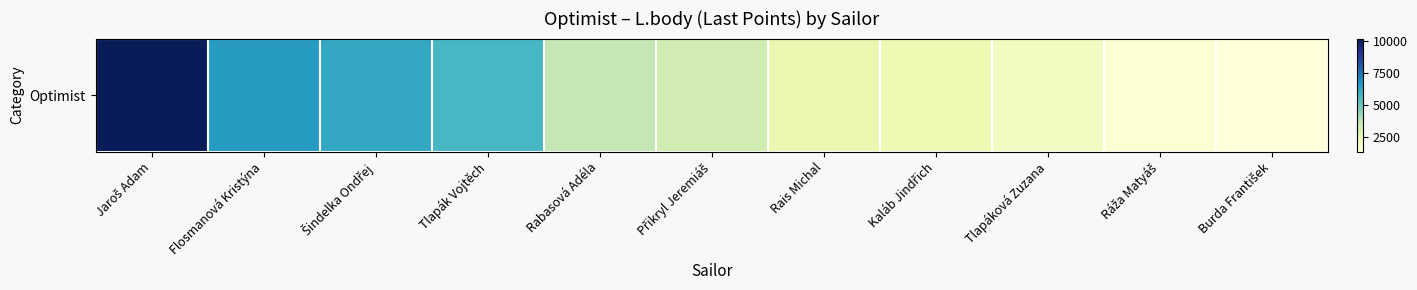

Where is the data nearest to the value 5768?

Tlapák Vojtěch